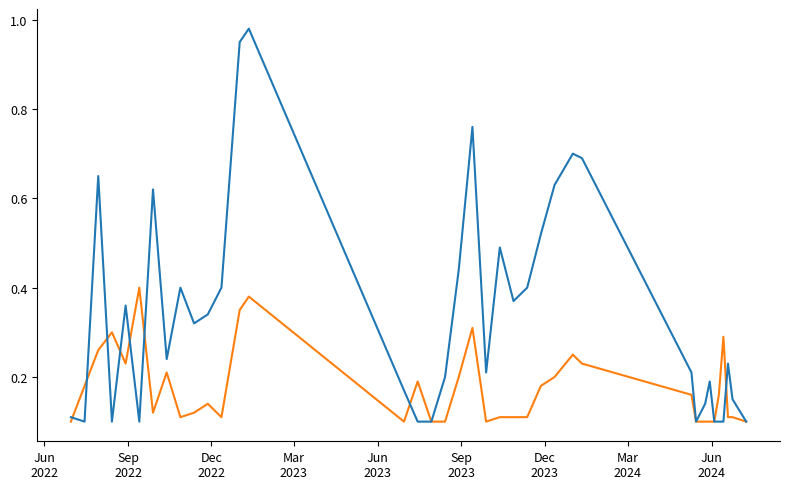

Is it true that ndmi equals 0.3 at Sep
2022?

False